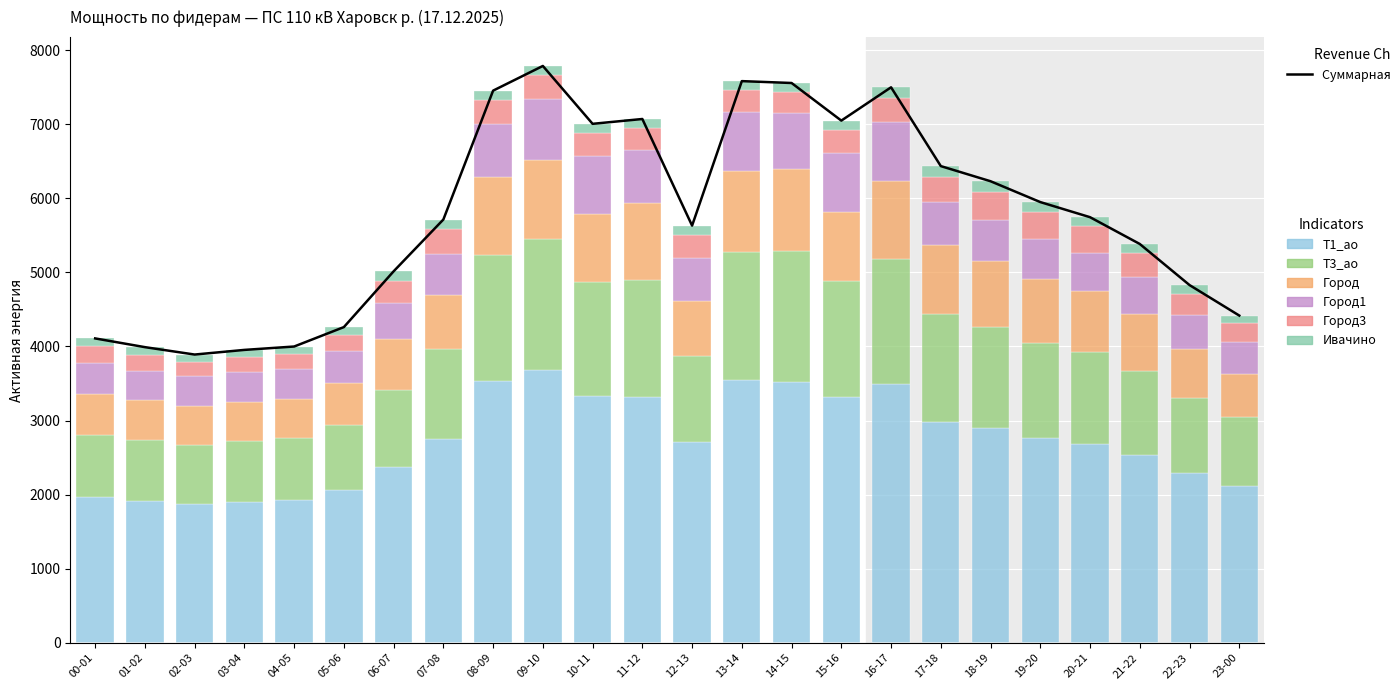

What is the difference between the second highest and second lowest values in the Ивачино series?

41.8